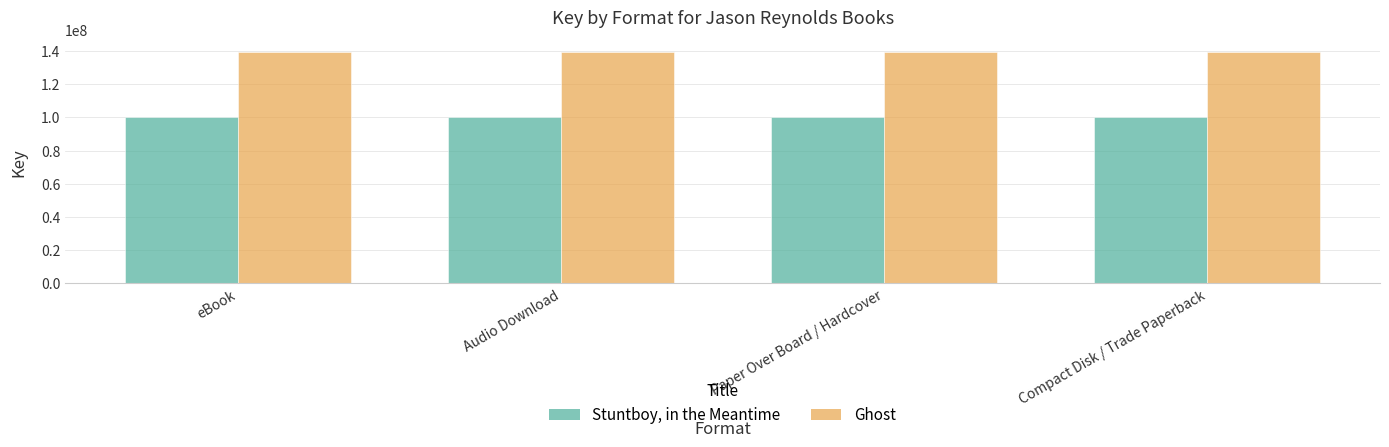

What is the sum of the Ghost values at eBook and Compact Disk / Trade Paperback?

279262398